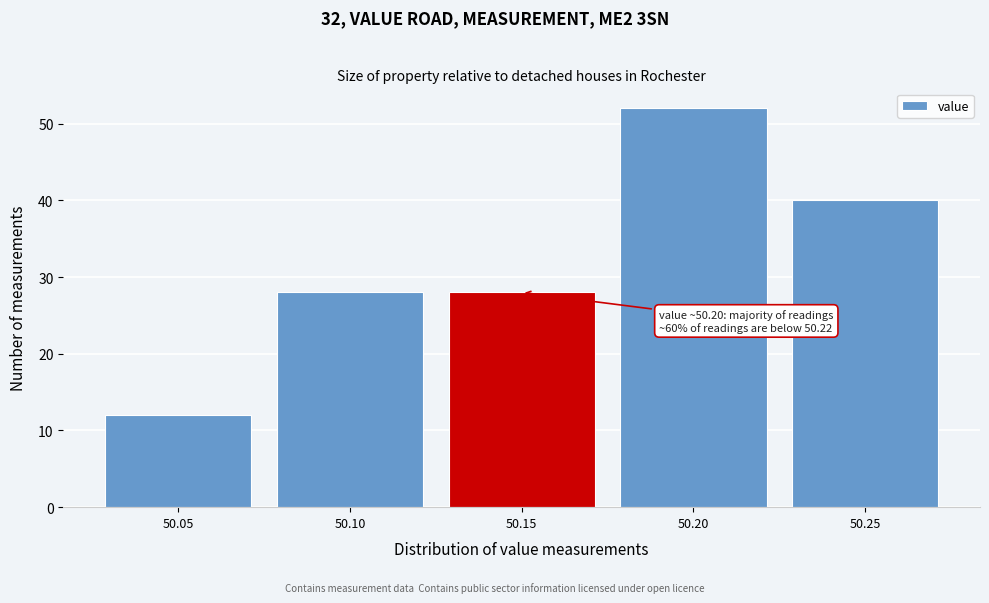

Reading left to right, extract all data points from this chart.

12	28	28	52	40